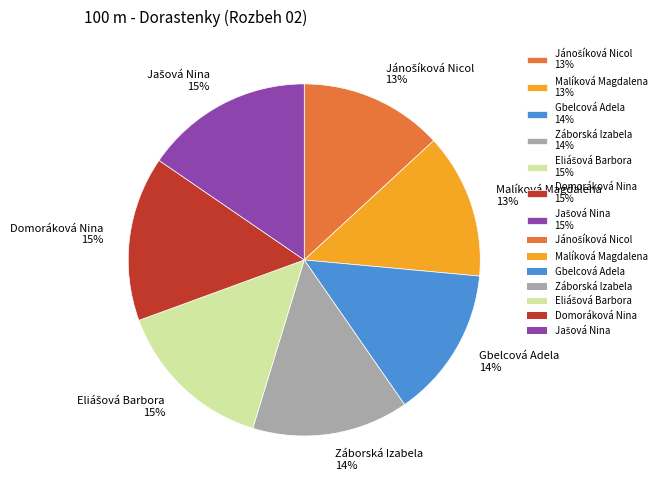

To the nearest percent, what is the average slice percentage?

14%